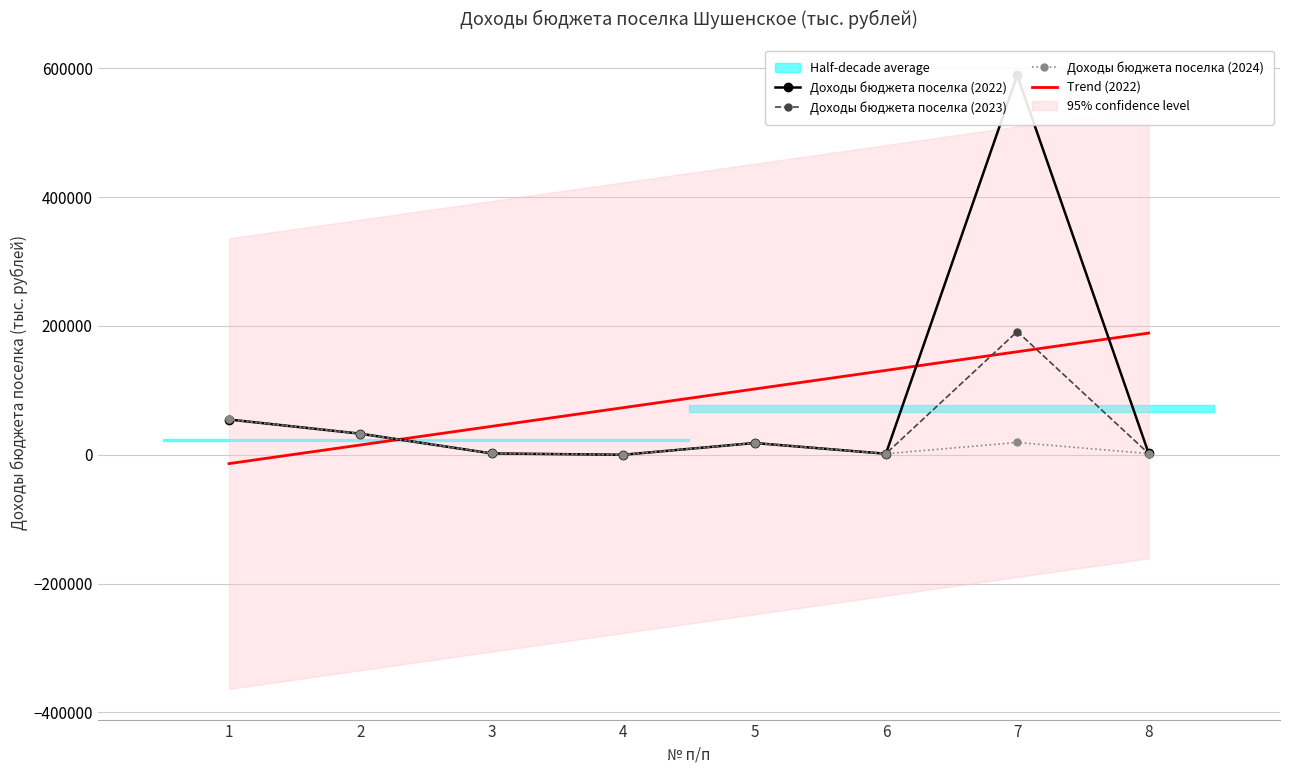

How many interior local peaks does the Доходы бюджета поселка (2022) series have?

2